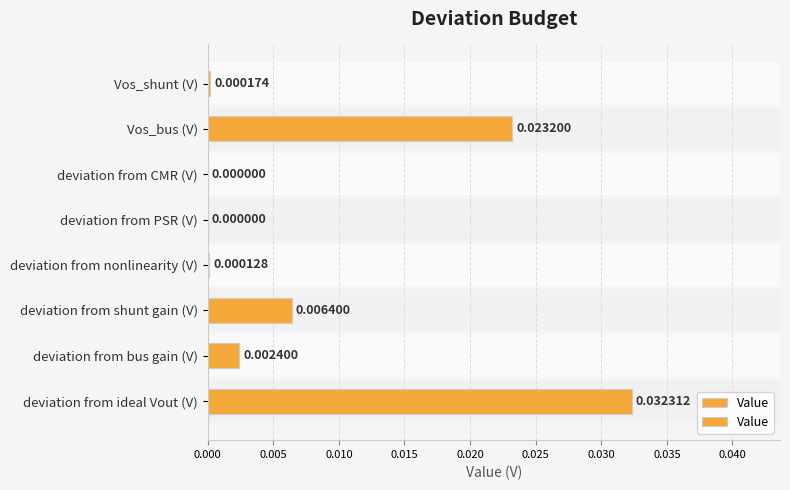

How many distinct data groups are displayed?

1